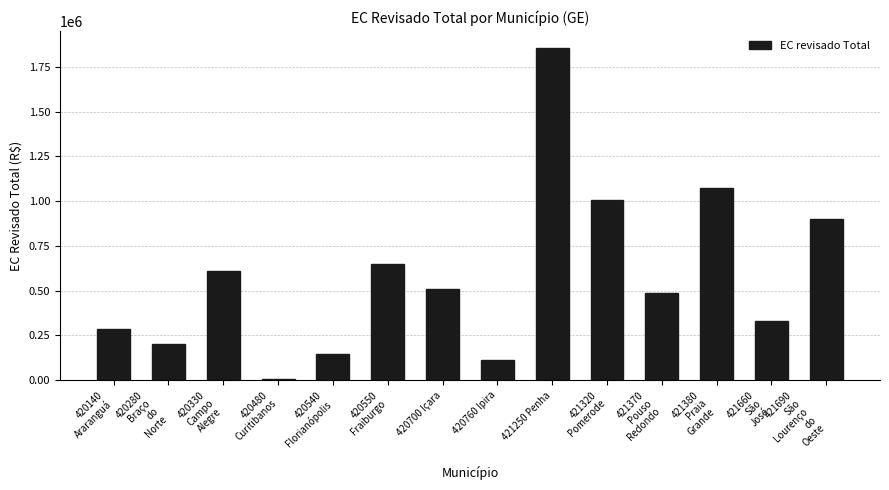

How many data points does each series have?

14